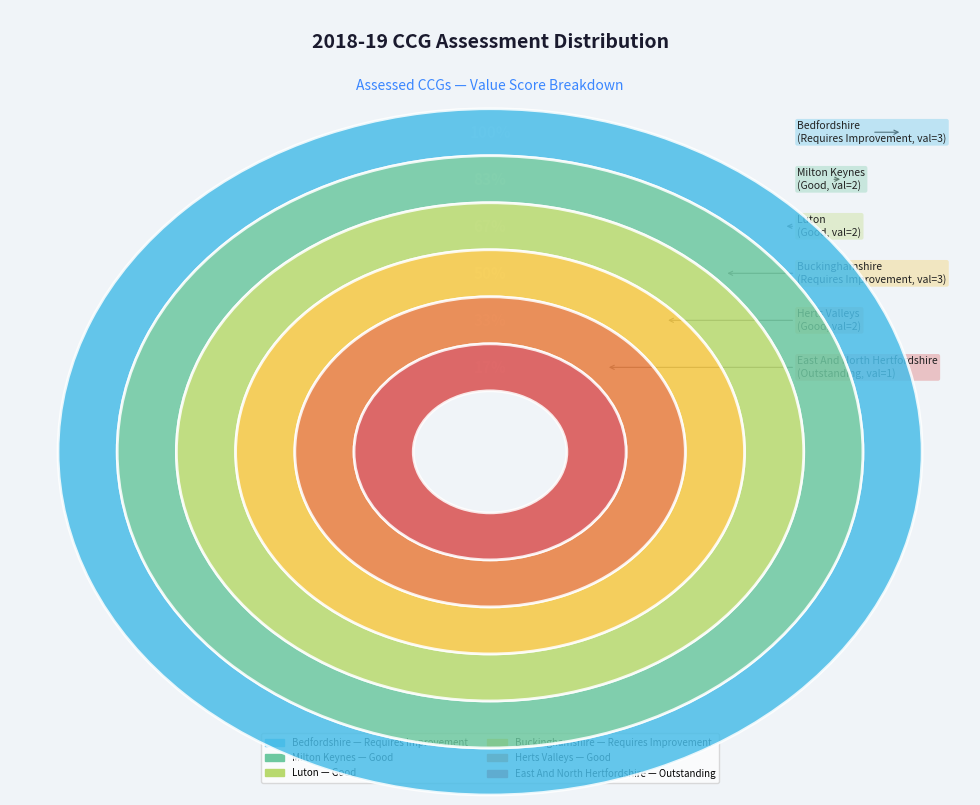

To the nearest percent, what percentage of the pie is NHS Buckinghamshire CCG?

23%